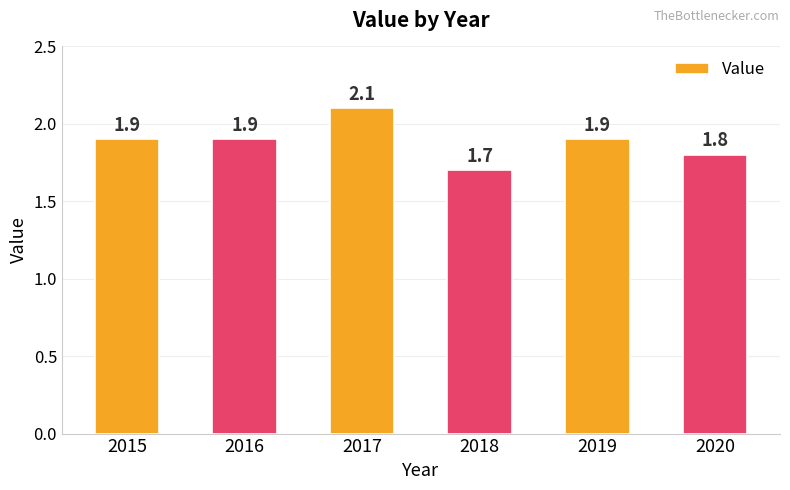

Reading right to left, what are all the values shown in this chart?

1.8	1.9	1.7	2.1	1.9	1.9